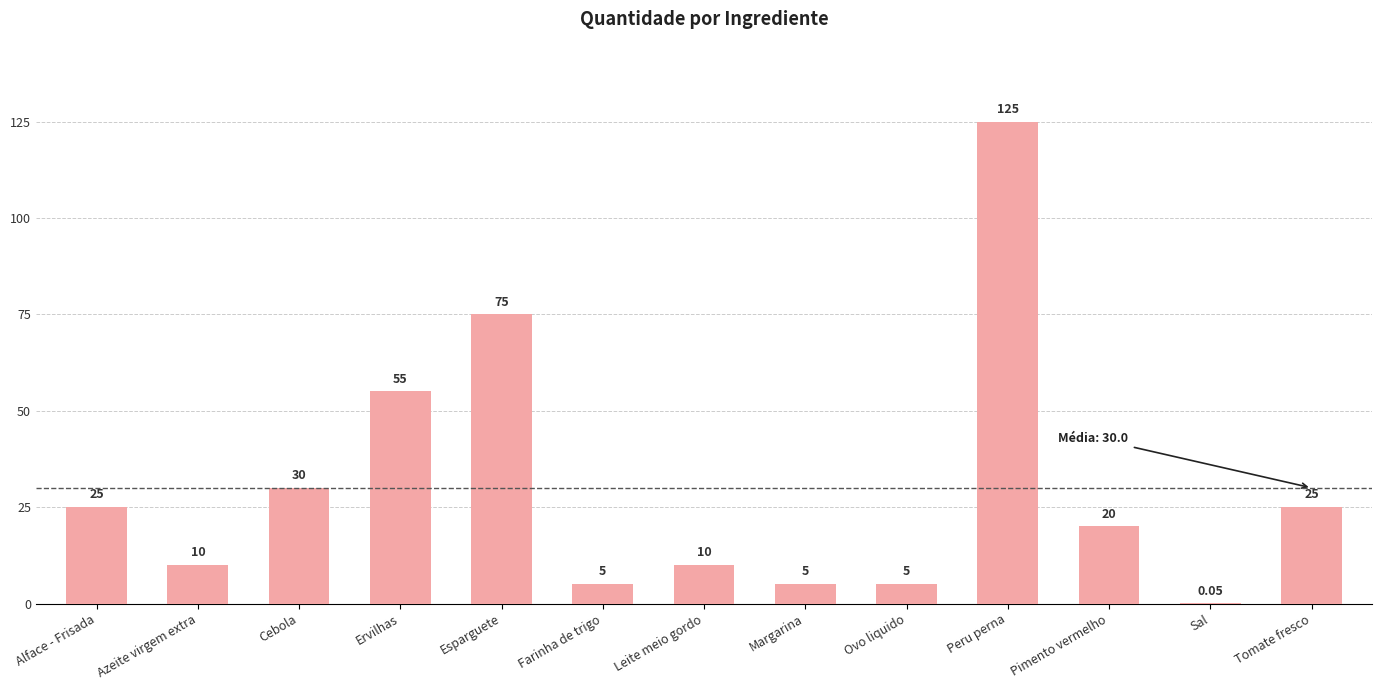

What is the sum of the values at Leite meio gordo and Margarina?

15.0